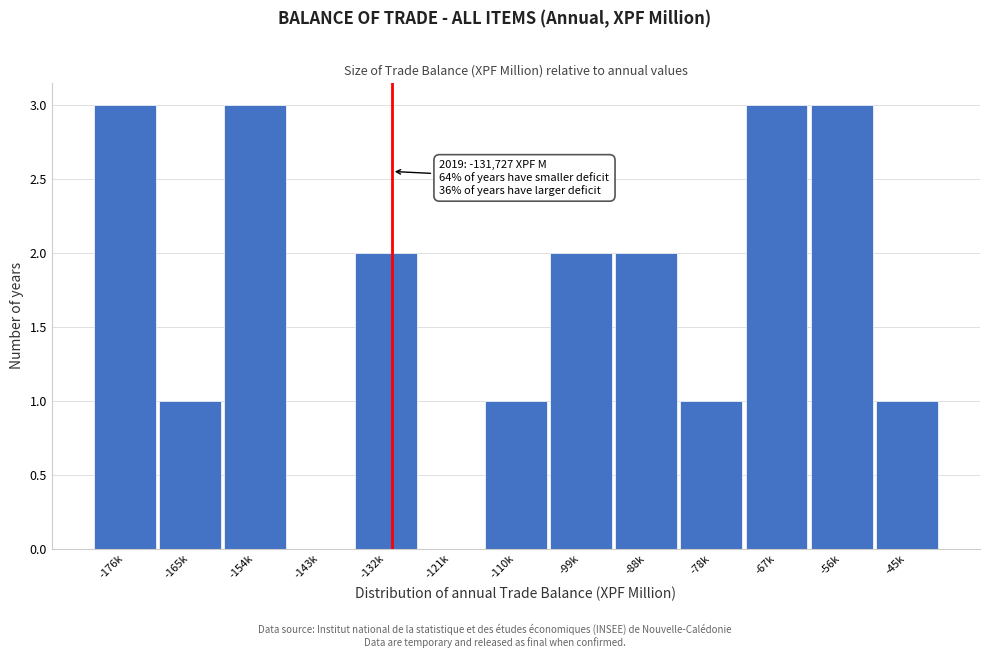

Reading left to right, list all the values displayed in this chart.

-176k=3	-165k=1	-154k=3	-143k=0	-132k=2	-121k=0	-110k=1	-99k=2	-88k=2	-78k=1	-67k=3	-56k=3	-45k=1